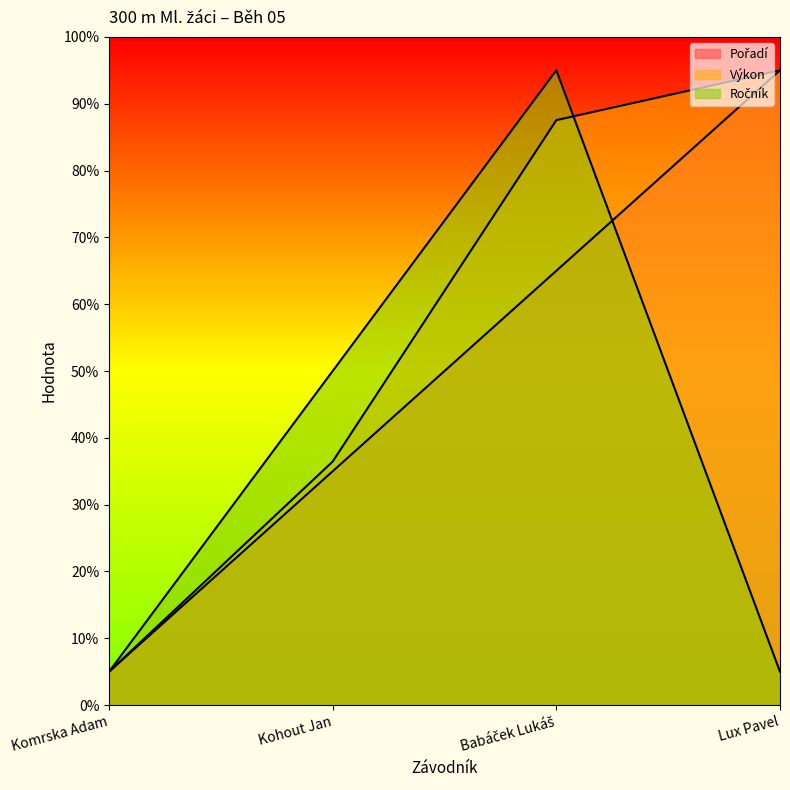

What is the label of the 4th point from the left?

Lux Pavel